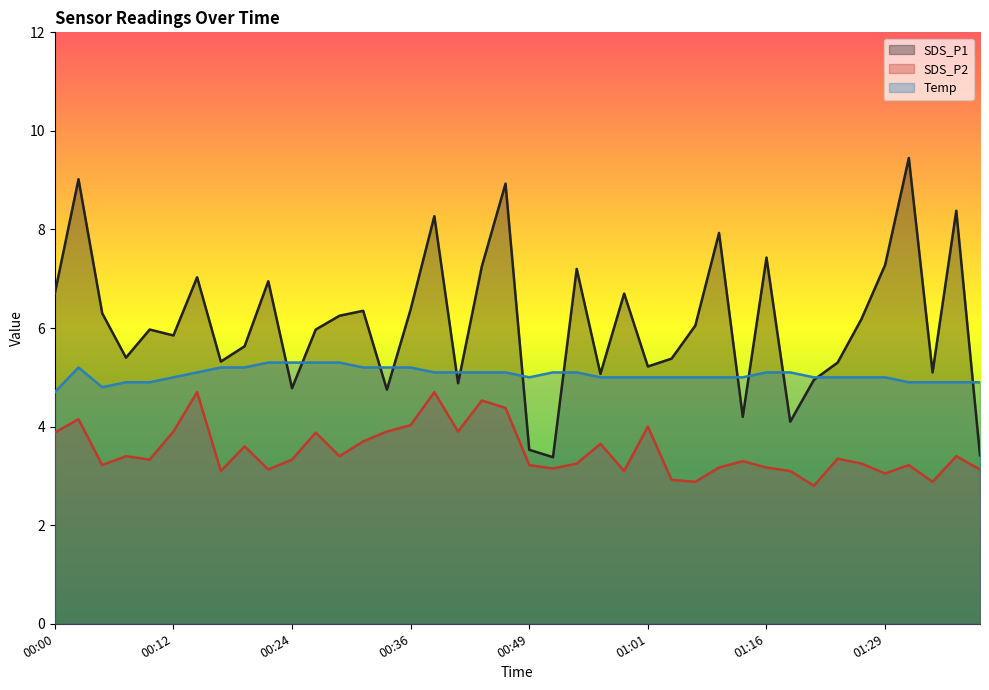

How many intersections are there between SDS_P1 and Temp?

13